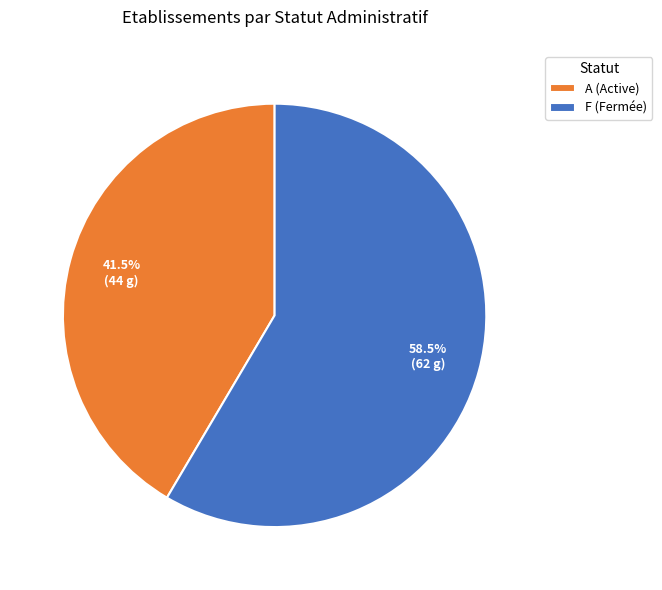

Combined, do A (Active) and F (Fermée) account for over 50%?

Yes